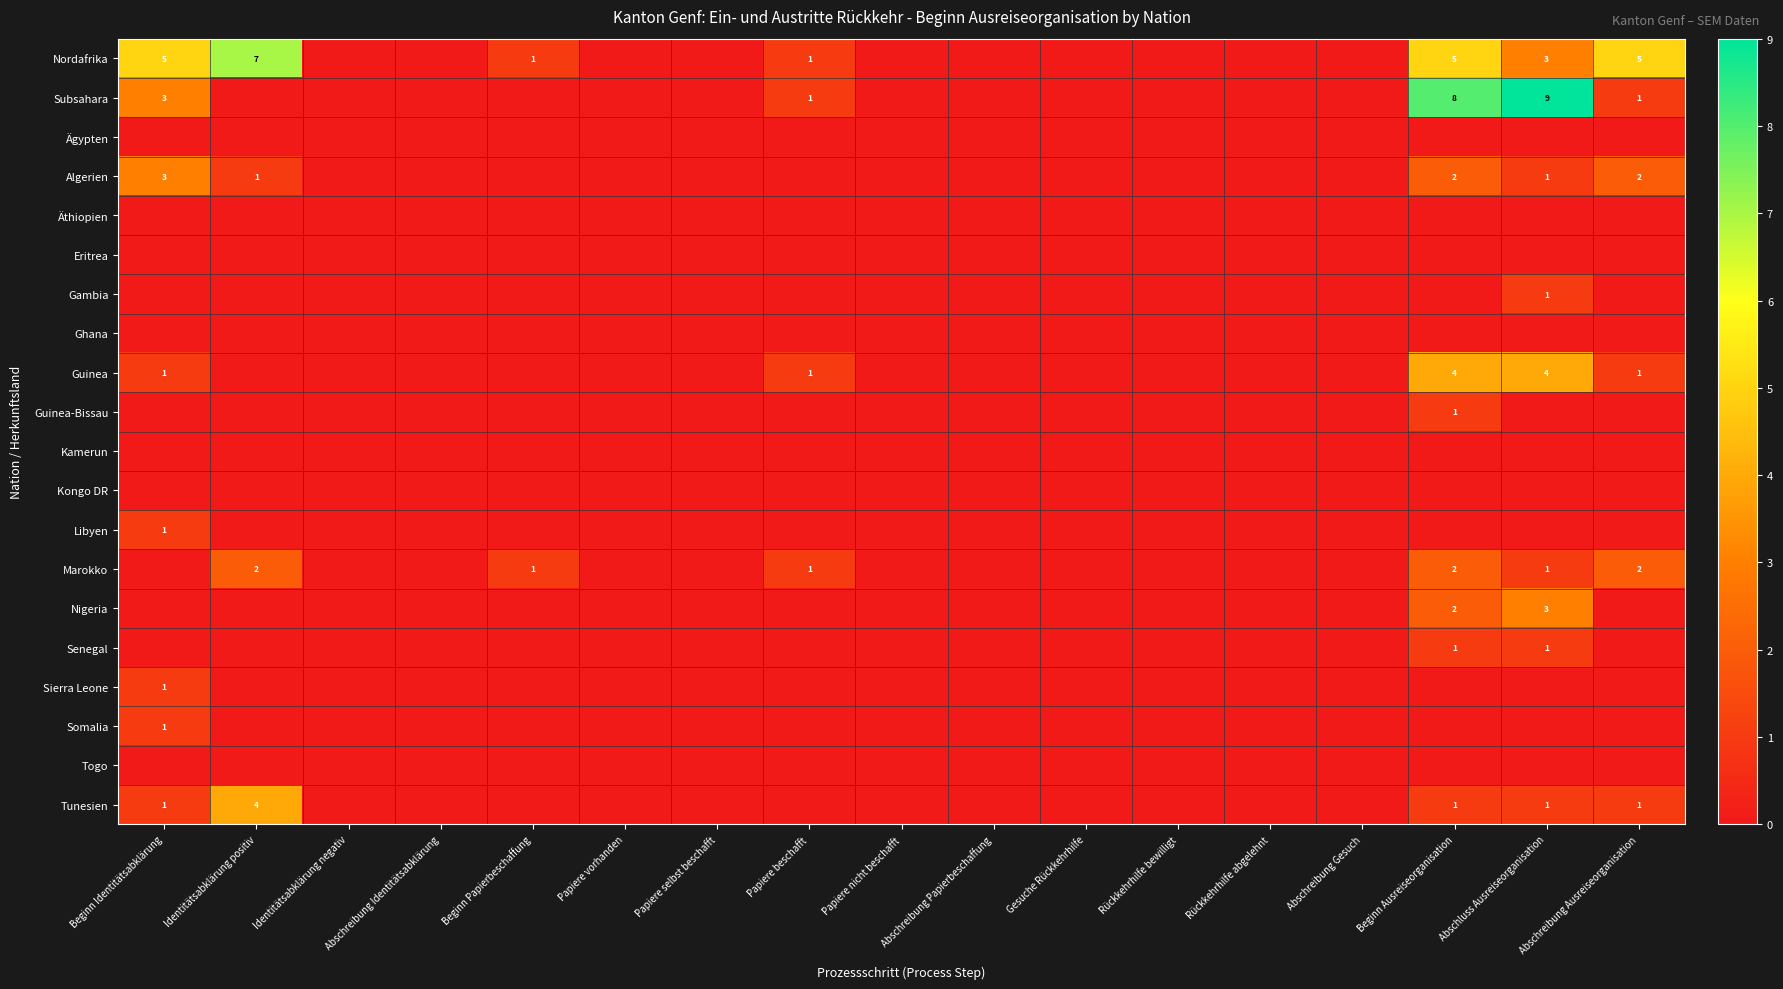

True or false: Guinea has a value of 1 at Papiere beschafft.

True